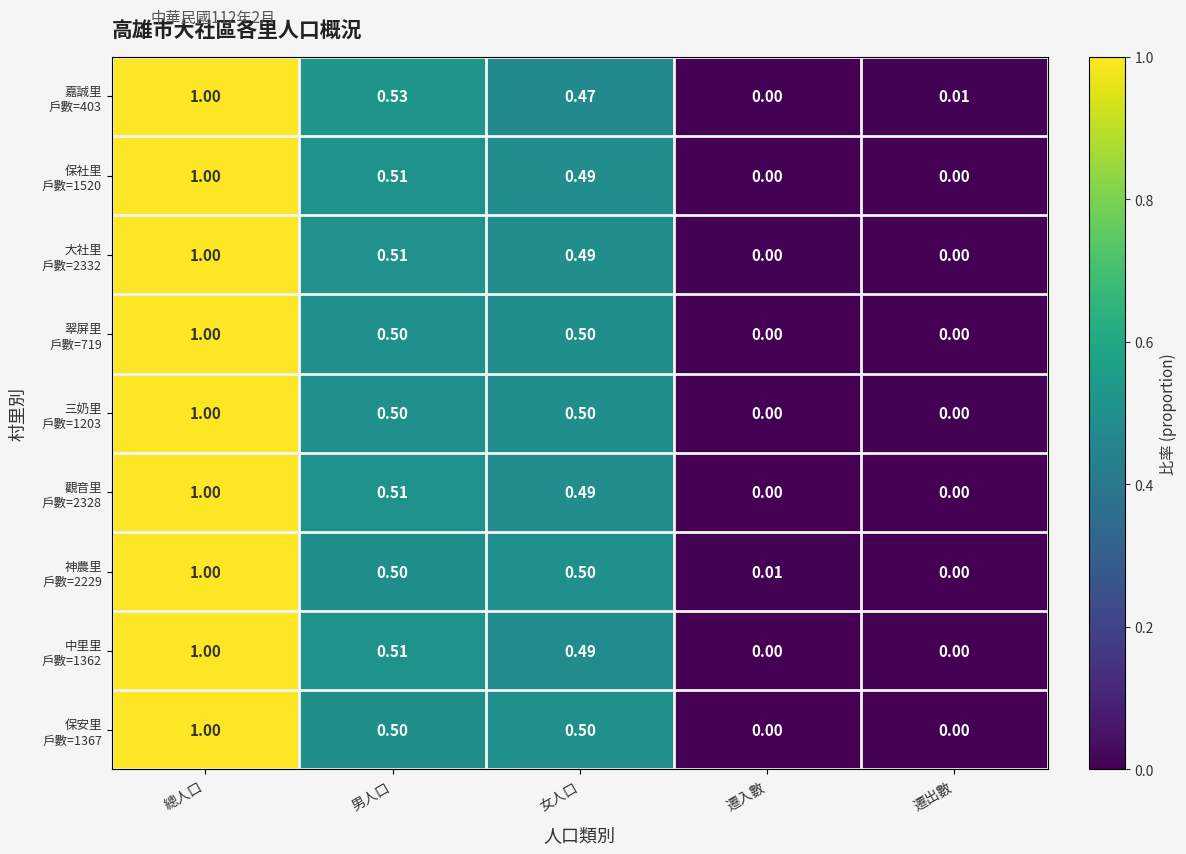

Which category has the highest value across all series?

總人口